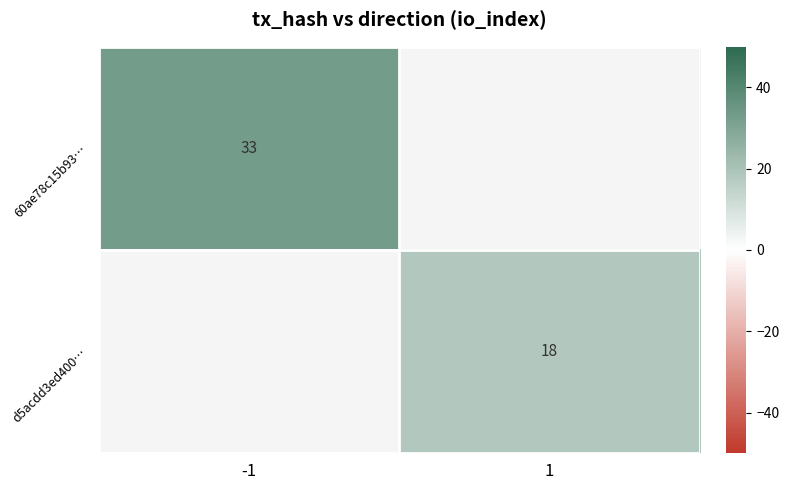

What is the greatest value displayed?

33.0